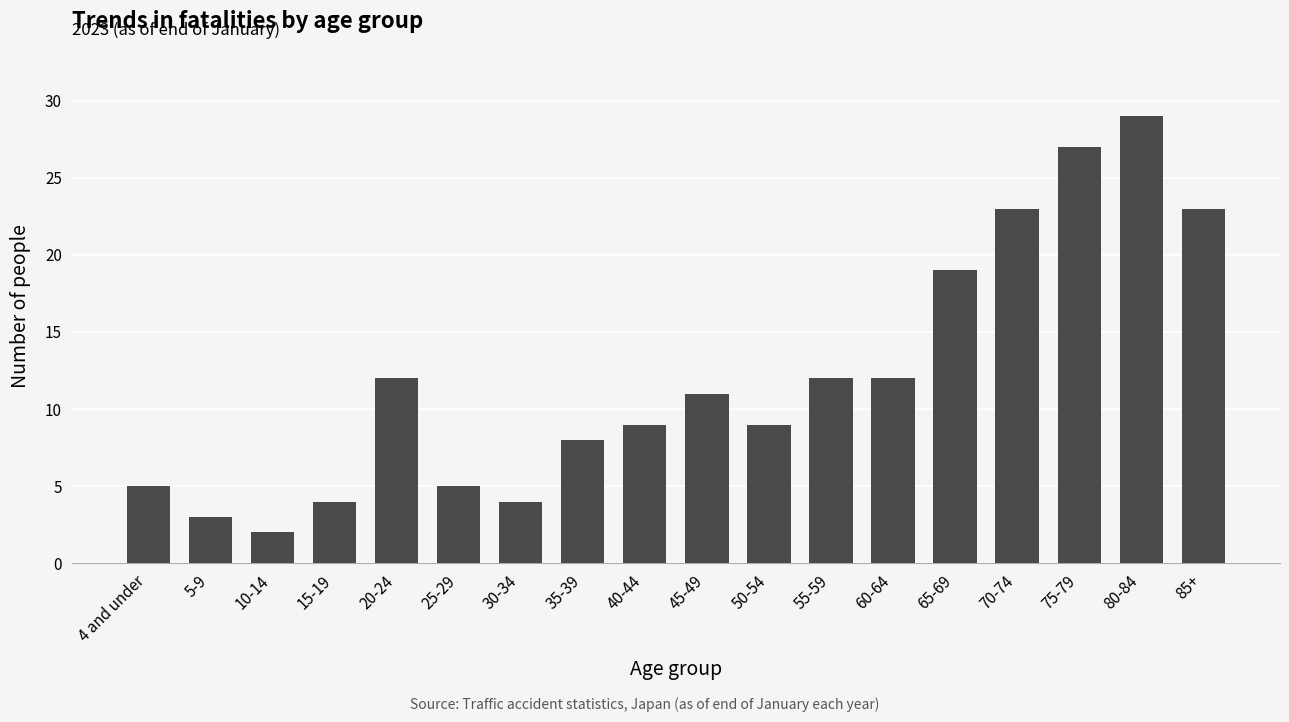

How many data points does each series have?

18